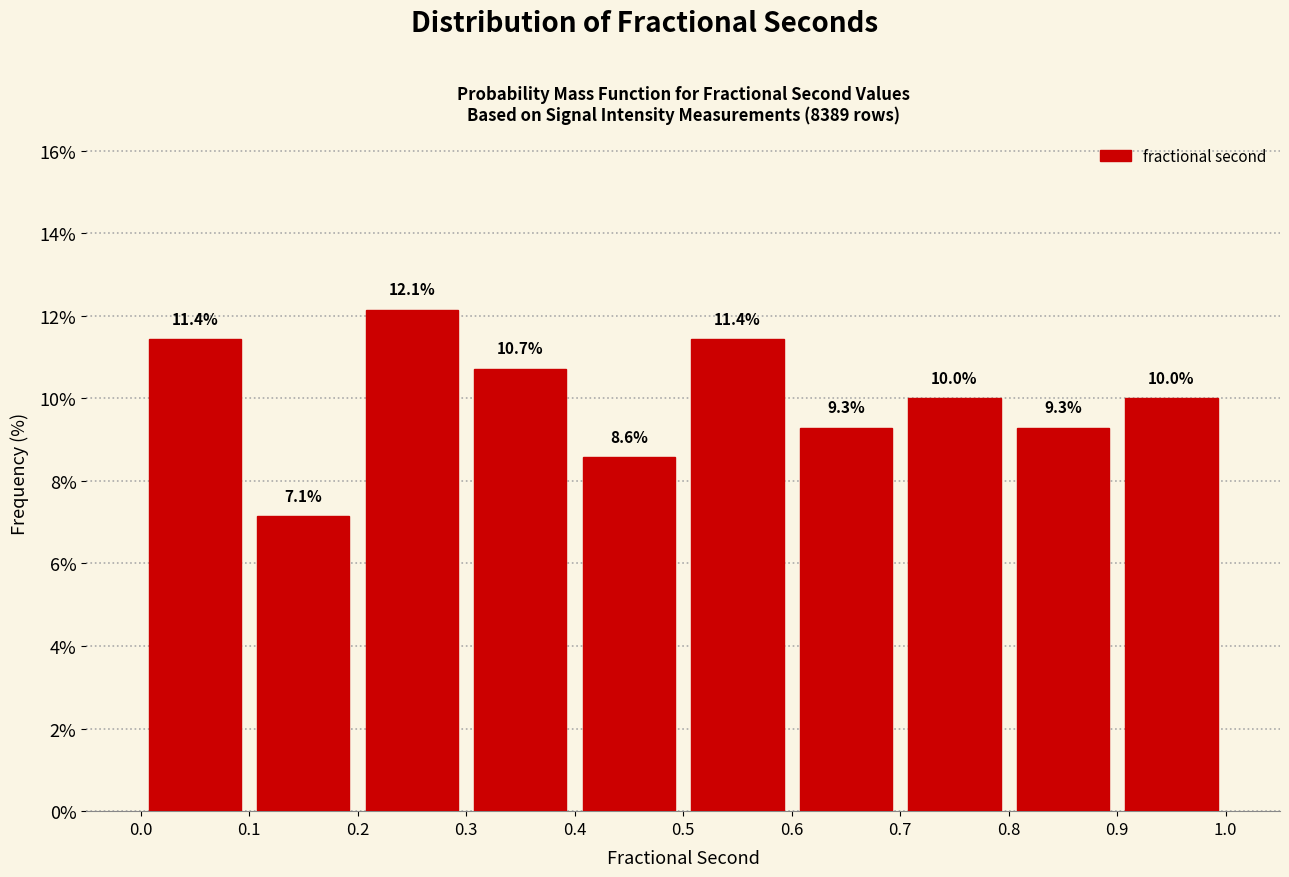

Reading left to right, transcribe this chart: for each bar, give the range it covers on the x-axis and its height.

0.0 to 0.1: 11.4
0.1 to 0.2: 7.1
0.2 to 0.3: 12.1
0.3 to 0.4: 10.7
0.4 to 0.5: 8.6
0.5 to 0.6: 11.4
0.6 to 0.7: 9.3
0.7 to 0.8: 10.0
0.8 to 0.9: 9.3
0.9 to 1.0: 10.0